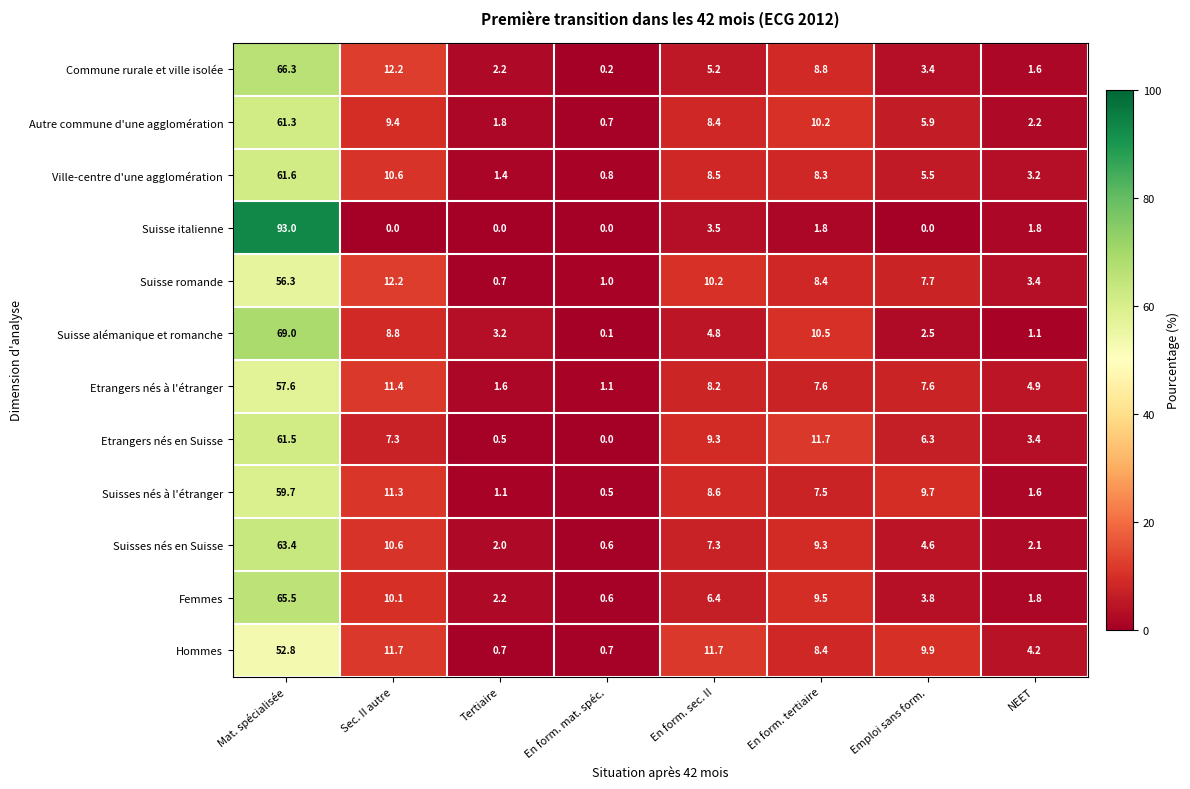

At which category is the sum across all series the highest?

Mat. spécialisée